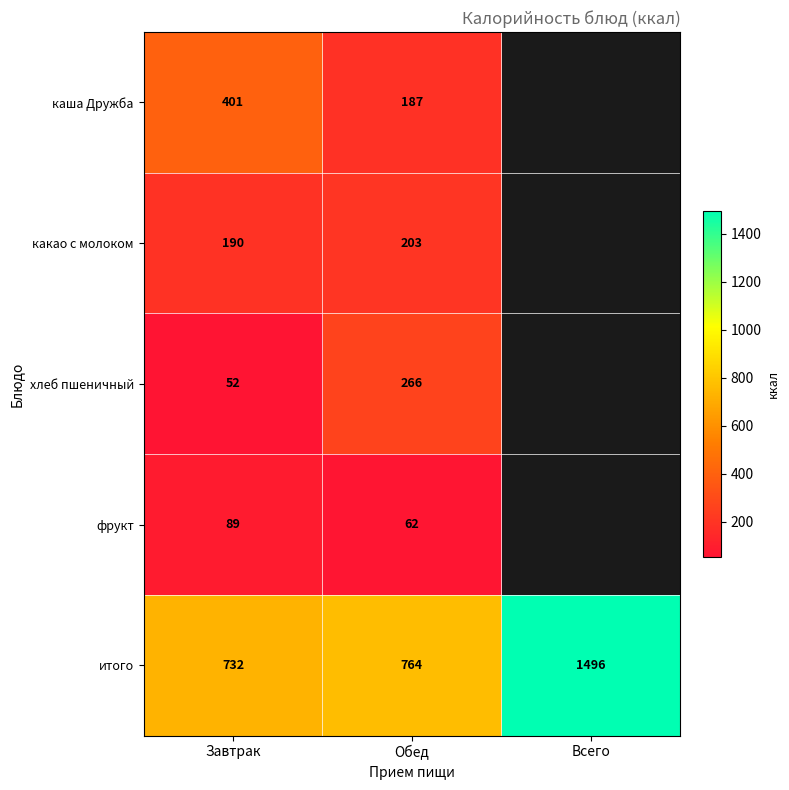

Which category has the lowest value across all series?

Завтрак